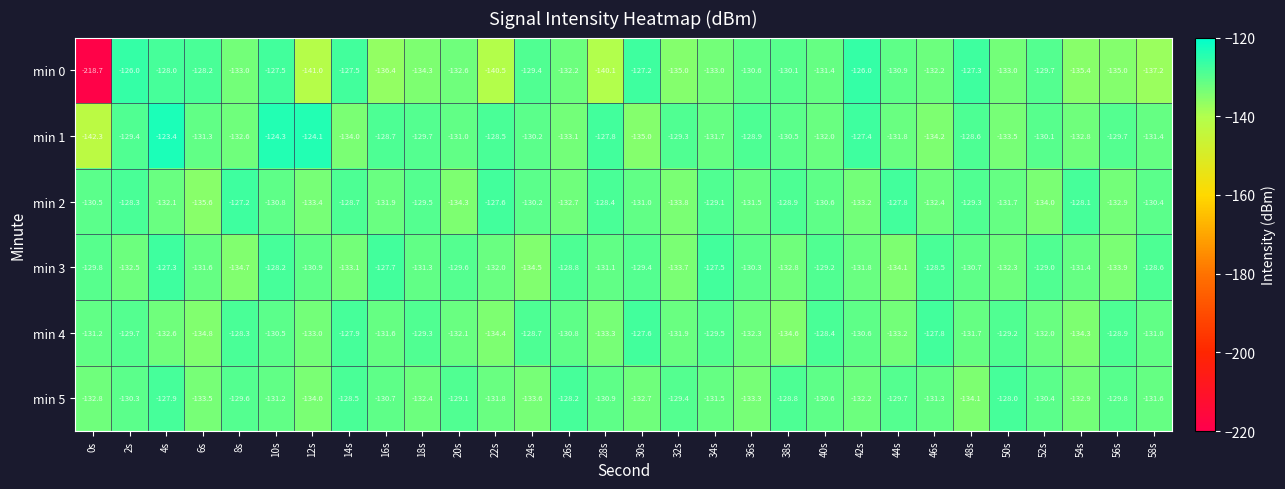

At which category is the sum across all series the highest?

4s